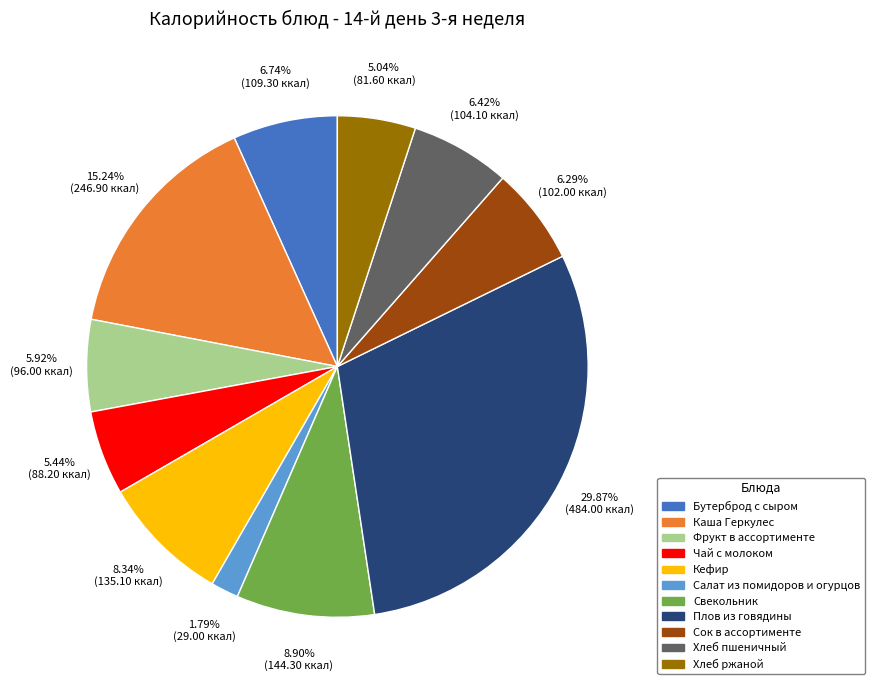

What percentage is the Каша Геркулес slice, to the nearest percent?

15%